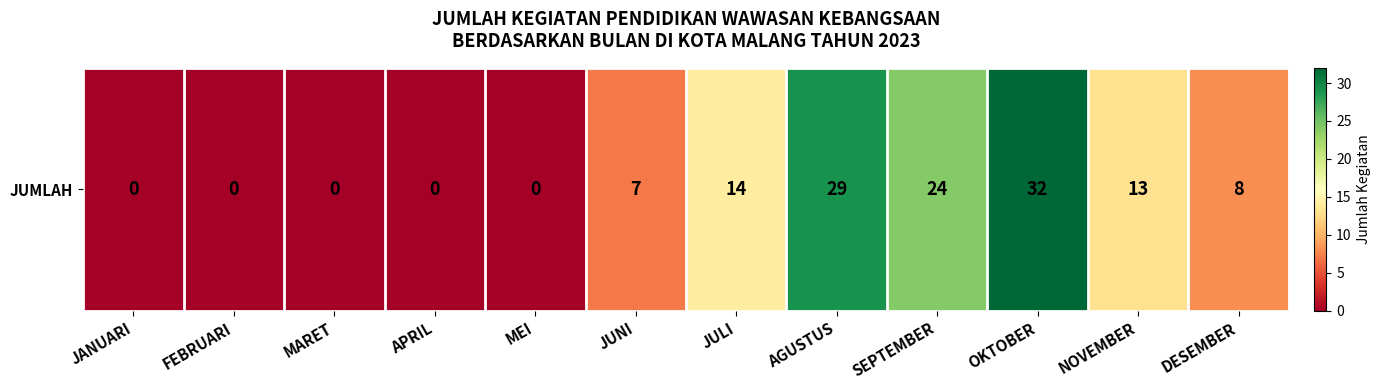

List the labels in order of value, largest first.

OKTOBER, AGUSTUS, SEPTEMBER, JULI, NOVEMBER, DESEMBER, JUNI, JANUARI, FEBRUARI, MARET, APRIL, MEI